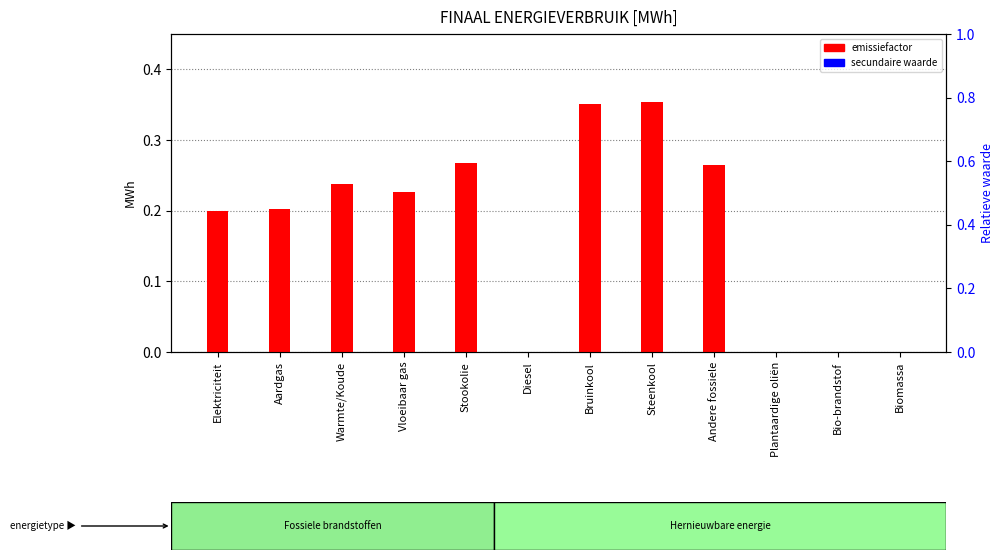

At how many categories does at least one series exceed 0?

8